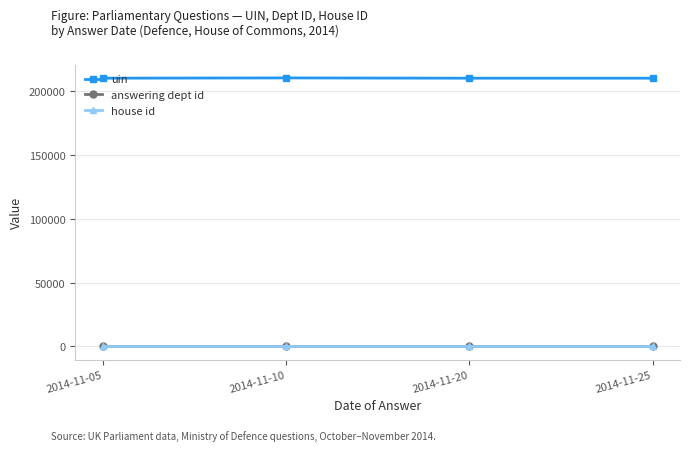

True or false: uin and house id intersect in this chart.

False